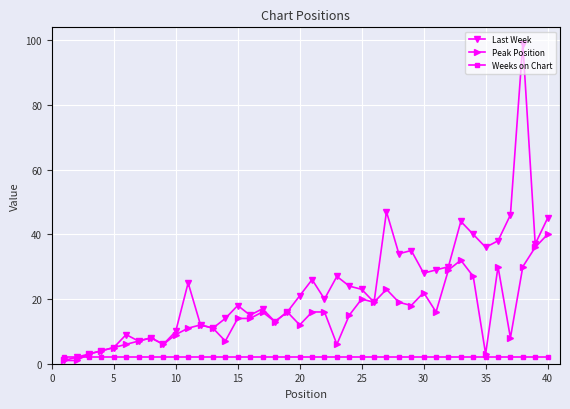

Rank the series by their maximum value, from highest to lowest.

Last Week, Peak Position, Weeks on Chart